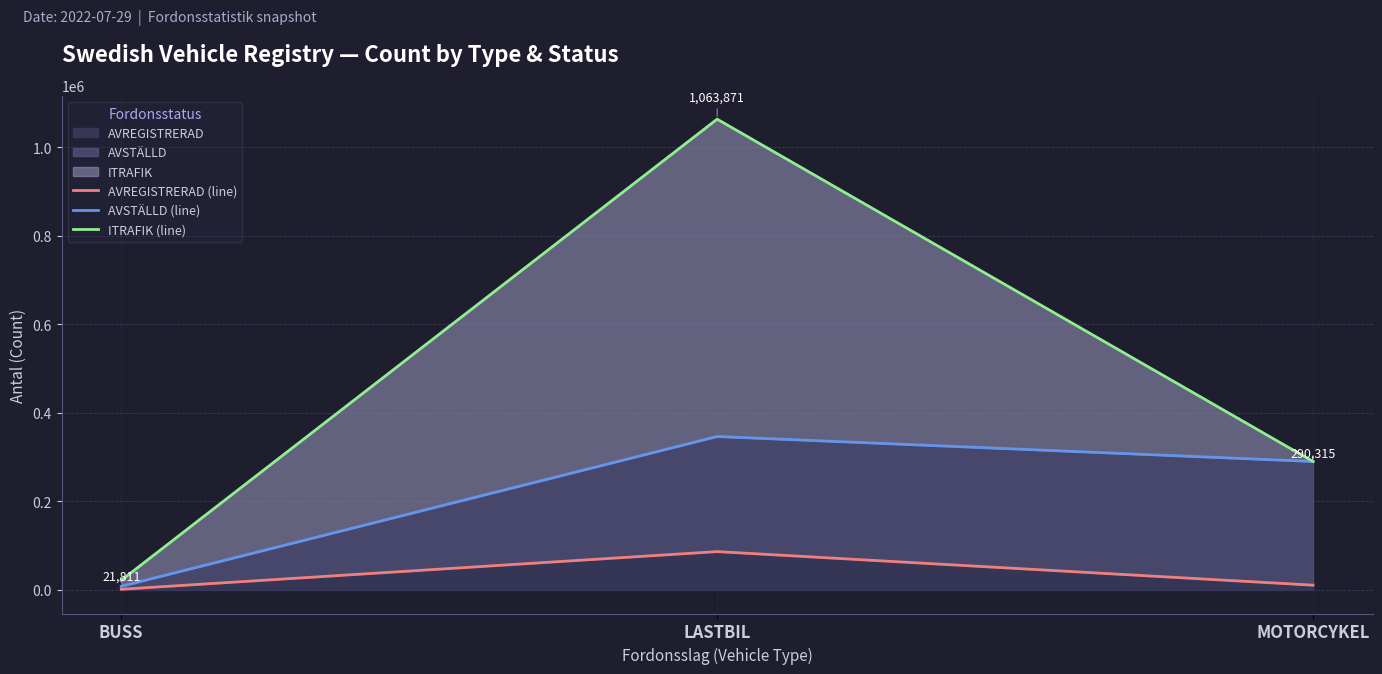

Is the value of AVSTÄLLD (line) at MOTORCYKEL greater than the value of AVREGISTRERAD (line) at LASTBIL?

Yes